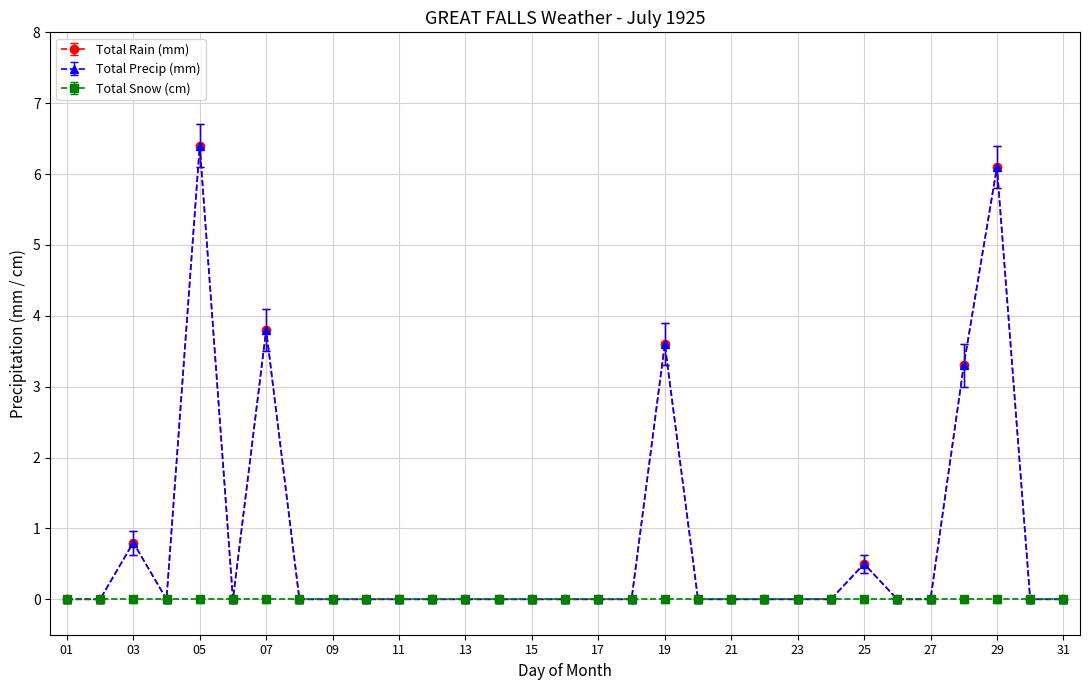

Is this an area chart (filled region under the line)?

No